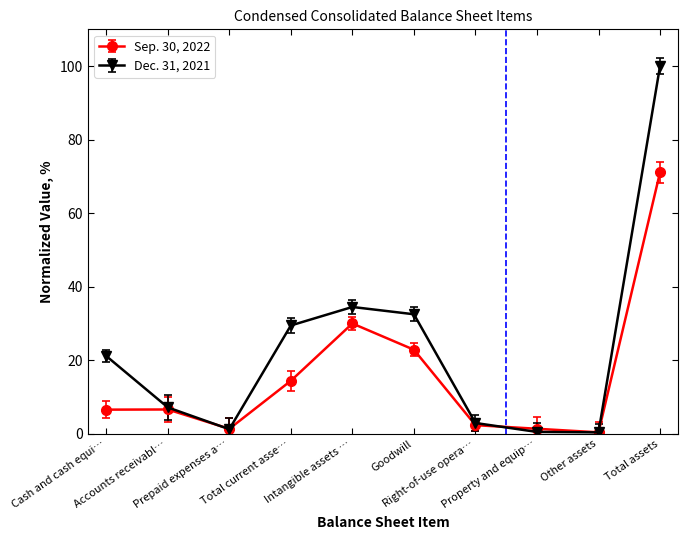

How many values in the Sep. 30, 2022 series are below 6?

4